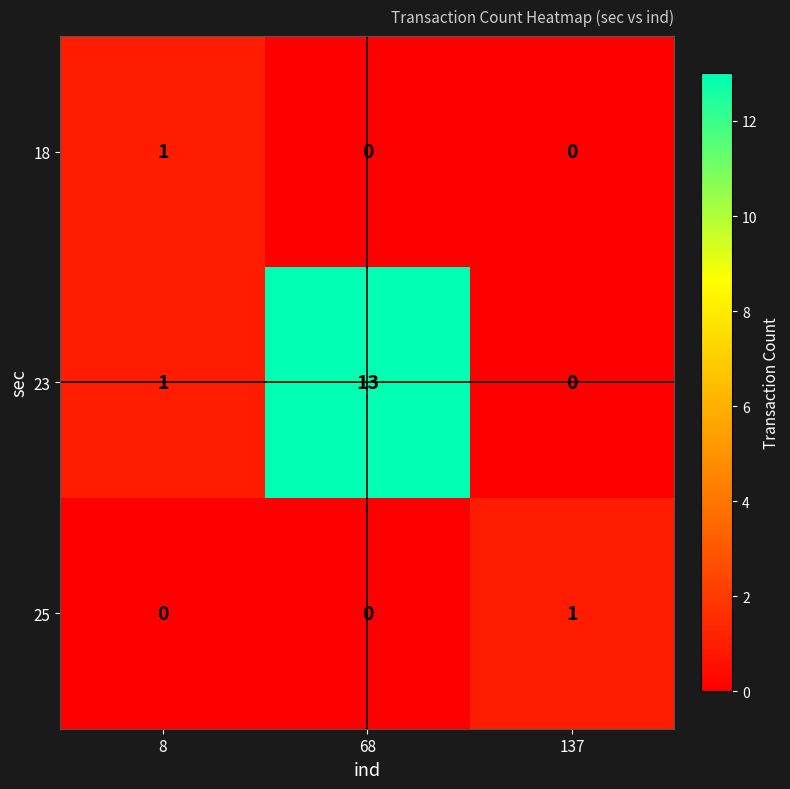

Reading left to right, what are all the values shown in this chart?

18: 1	0	0
23: 1	13	0
25: 0	0	1